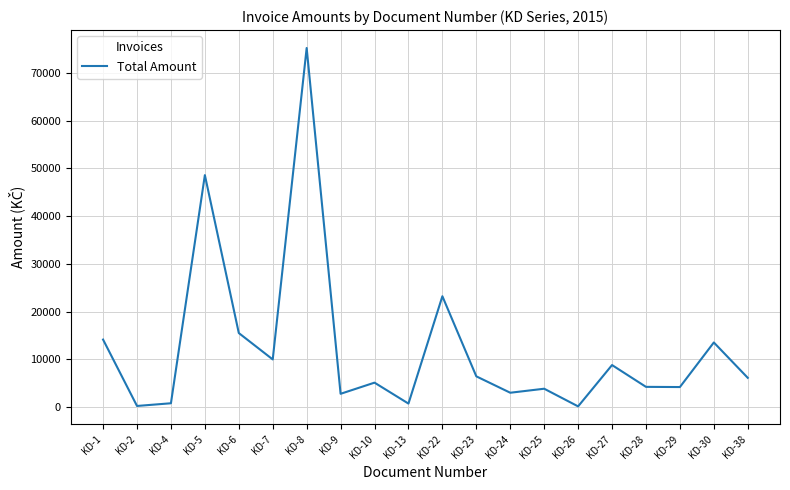

How many lines are shown in the chart?

1